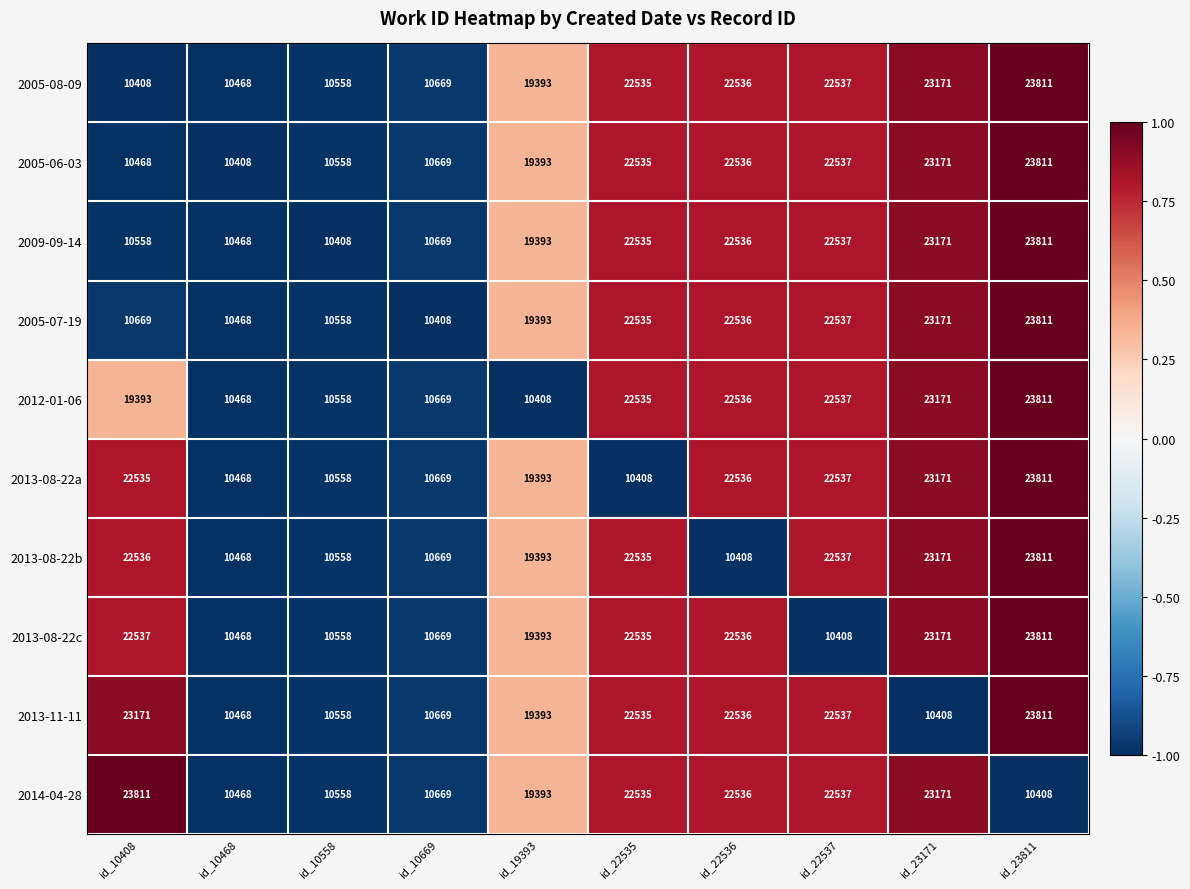

What is the smallest value displayed?

10408